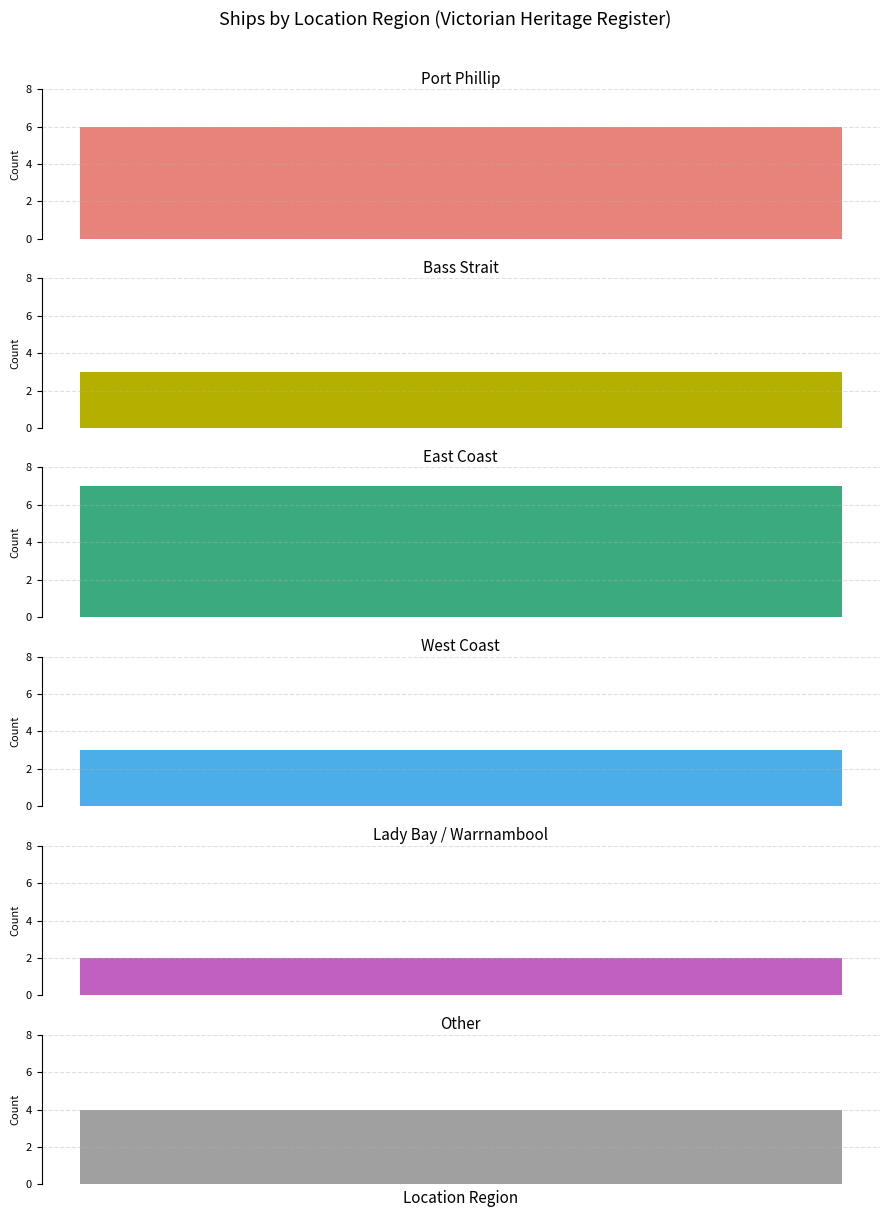

What is the average value?

4